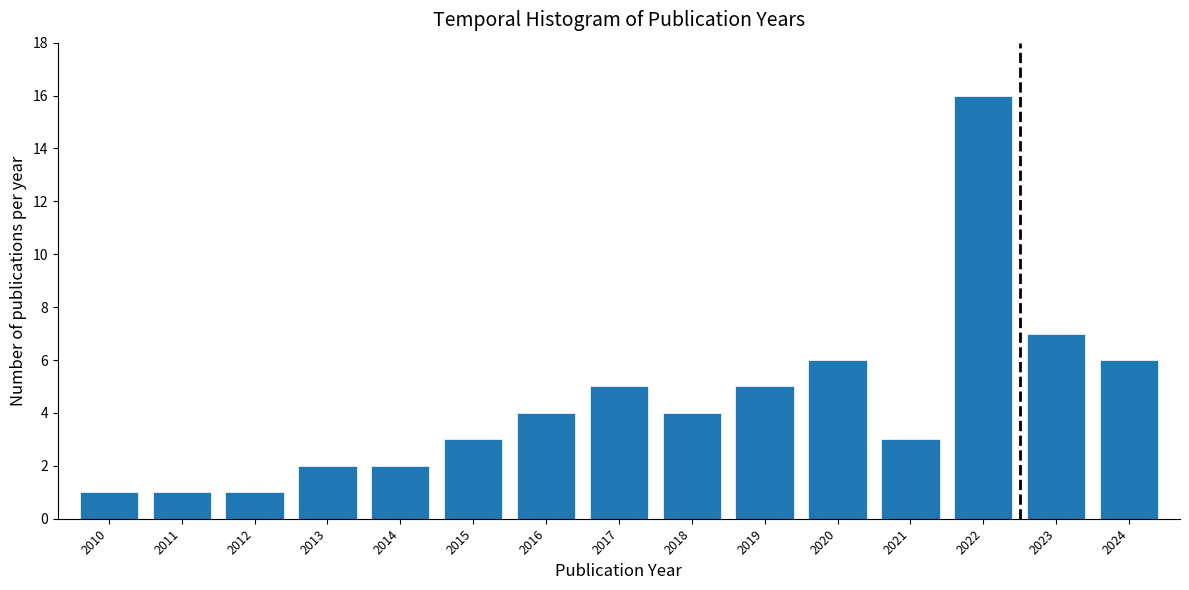

Reading left to right, list all the values displayed in this chart.

1	1	1	2	2	3	4	5	4	5	6	3	16	7	6